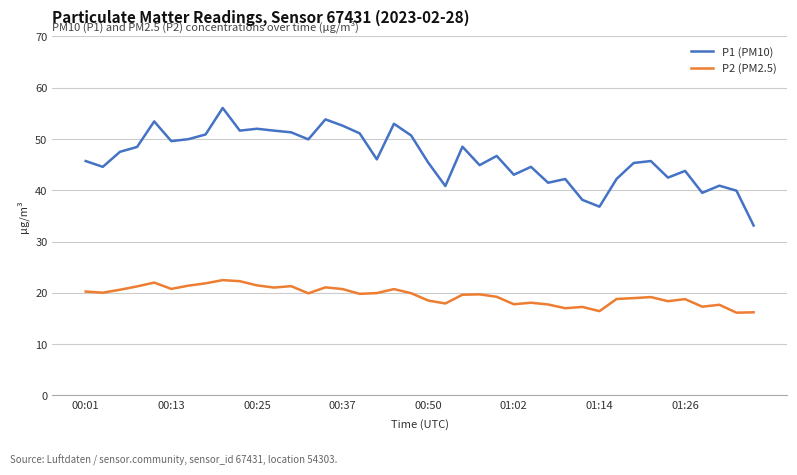

What is the smallest value displayed?

16.1